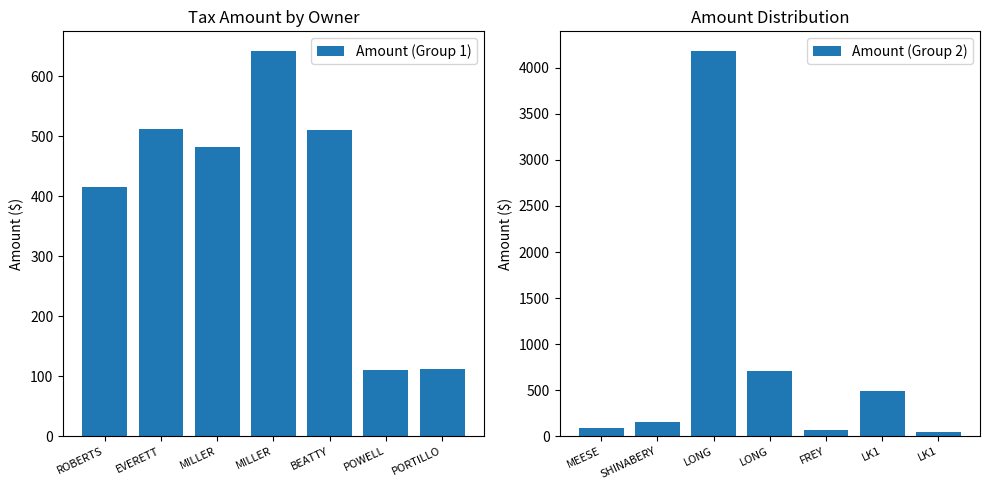

Count the number of categories in the chart.

7